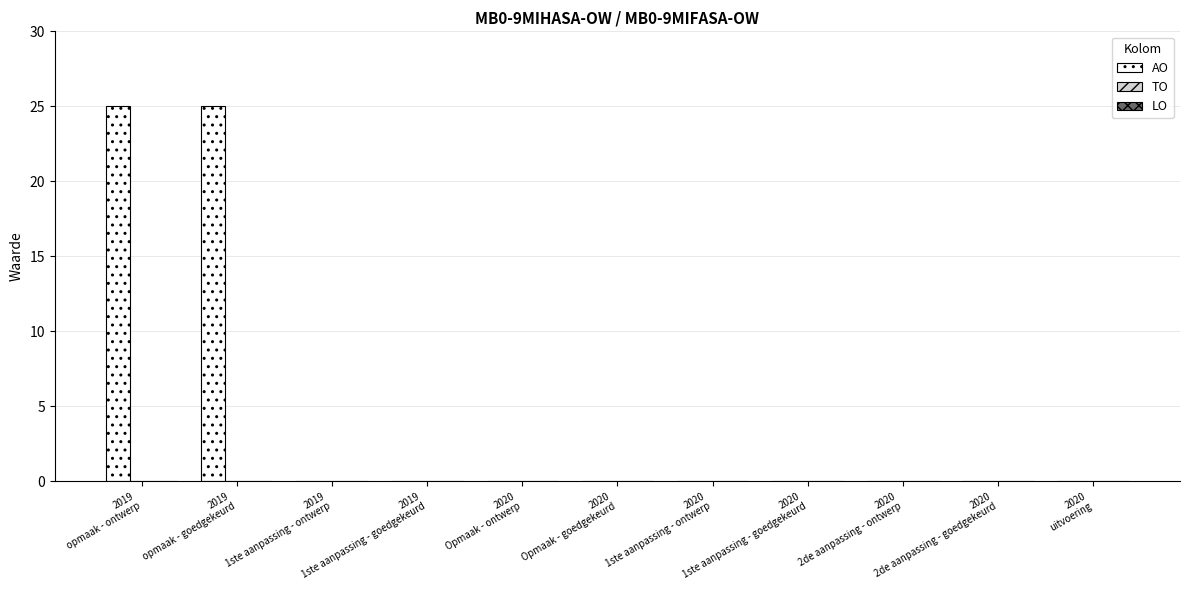

What is the sum of all values?

50